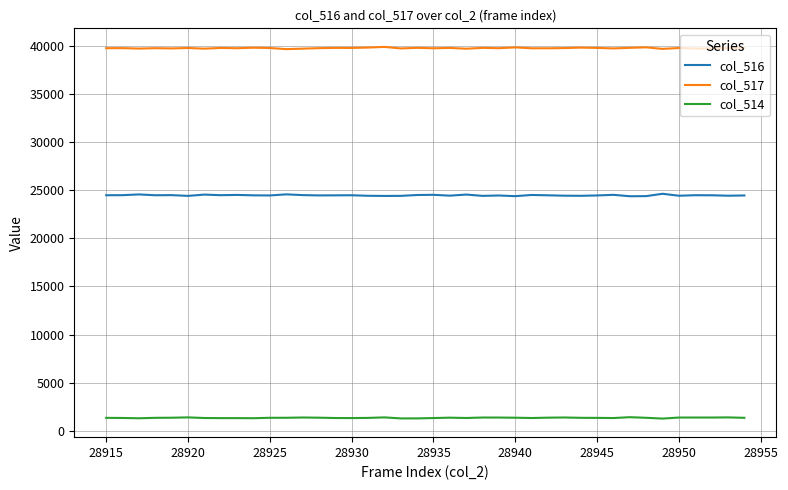

Which series has the largest total across all categories?

col_517